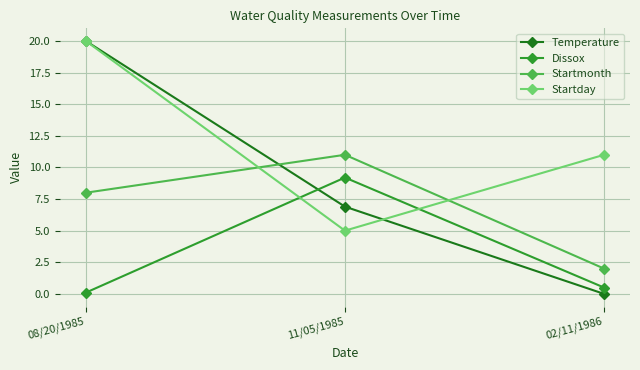

Reading left to right, what are all the values shown in this chart?

Temperature: 08/20/1985=20.0	11/05/1985=6.9	02/11/1986=0.0
Dissox: 08/20/1985=0.1	11/05/1985=9.2	02/11/1986=0.5
Startmonth: 08/20/1985=8.0	11/05/1985=11.0	02/11/1986=2.0
Startday: 08/20/1985=20.0	11/05/1985=5.0	02/11/1986=11.0